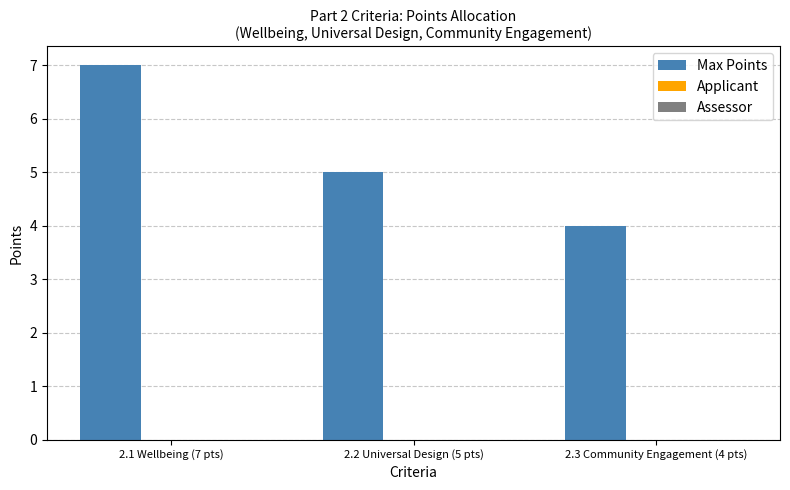

Is it true that the value at 2.1 Wellbeing (7 pts) is 12?

False